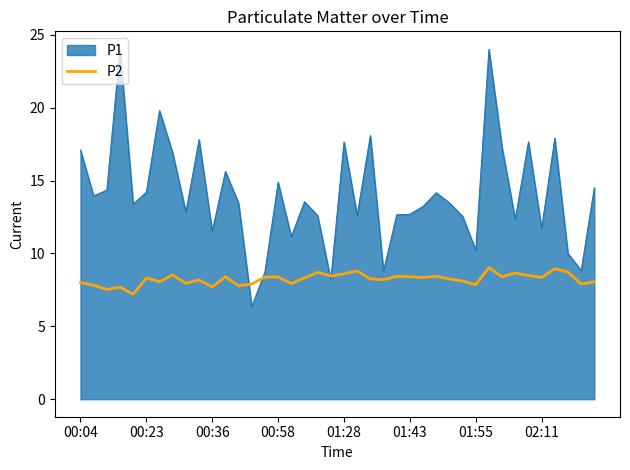

What is the greatest value displayed?

24.0